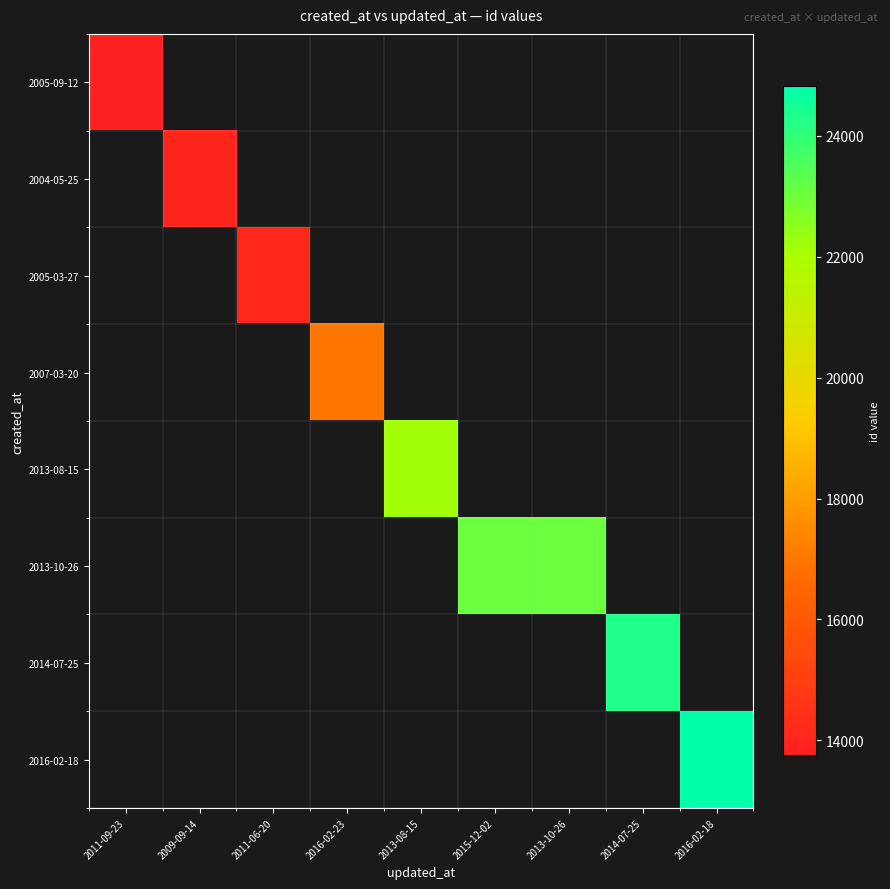

At which label does 2005-03-27 reach its minimum?

2011-09-23